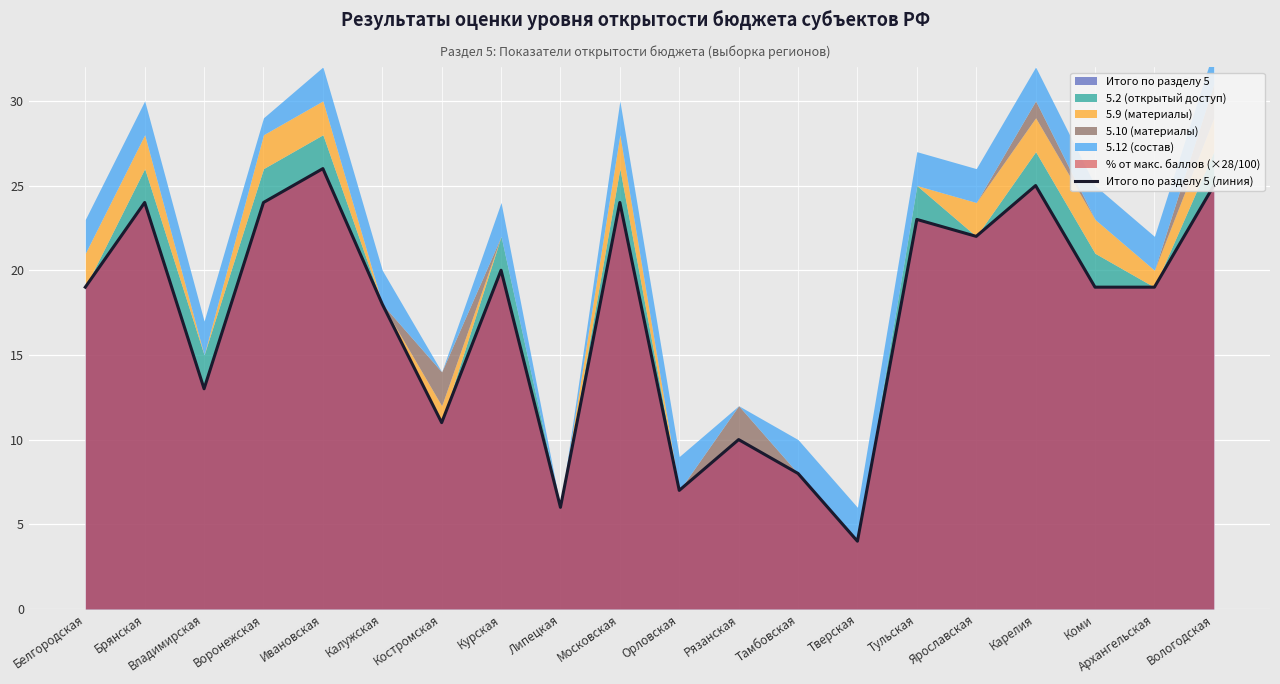

What is the smallest value displayed?

4